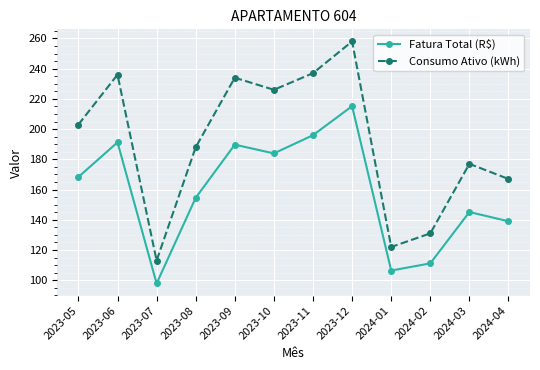

At which category does Consumo Ativo (kWh) reach its first local valley?

2023-07